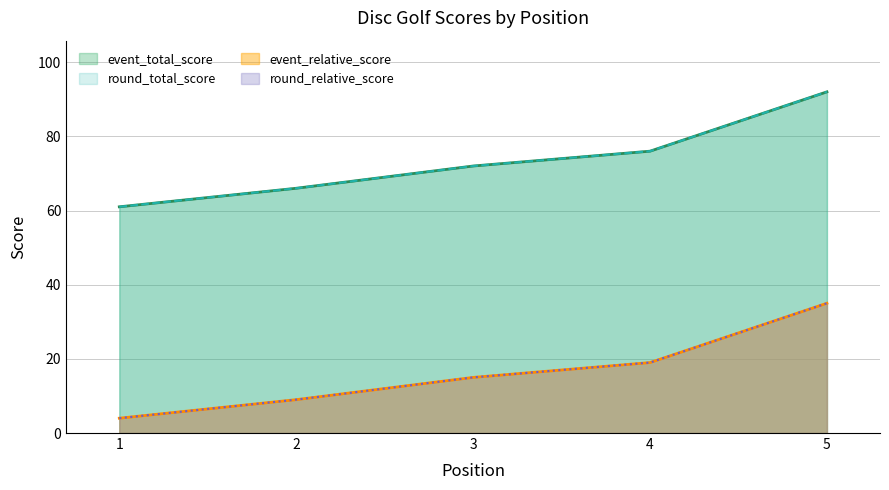

Reading left to right, list all the values displayed in this chart.

event_total_score: 1=61	2=66	3=72	4=76	5=92
round_total_score: 1=61	2=66	3=72	4=76	5=92
event_relative_score: 1=4	2=9	3=15	4=19	5=35
round_relative_score: 1=4	2=9	3=15	4=19	5=35